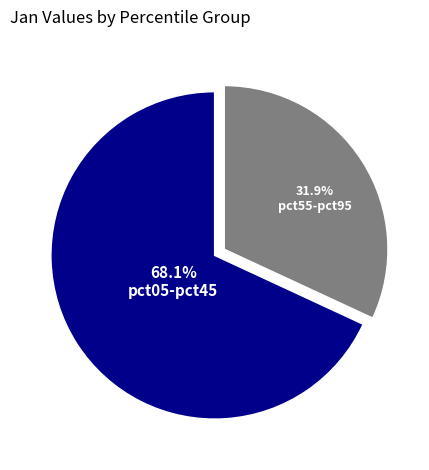

Count the number of slices in the pie.

2